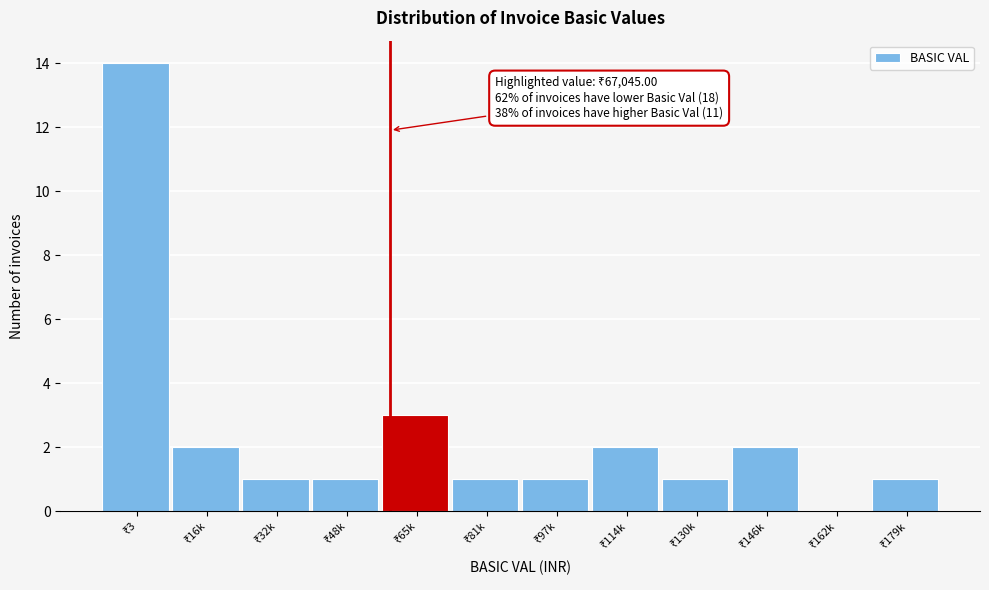

What is the sum of all values?

29